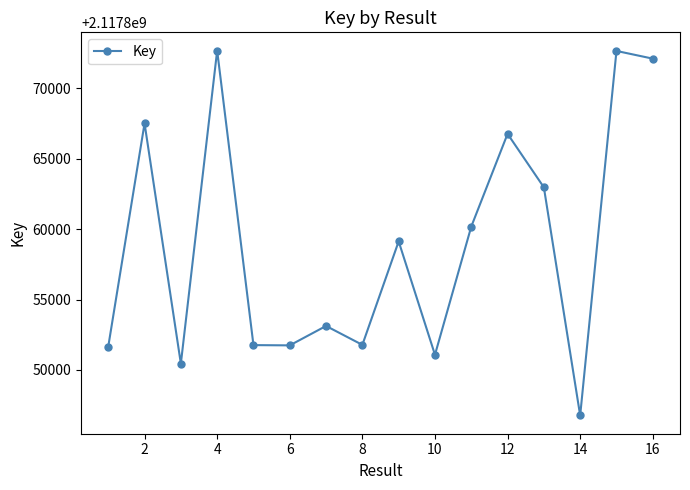

What is the value of the 16th point from the left?

2117872114